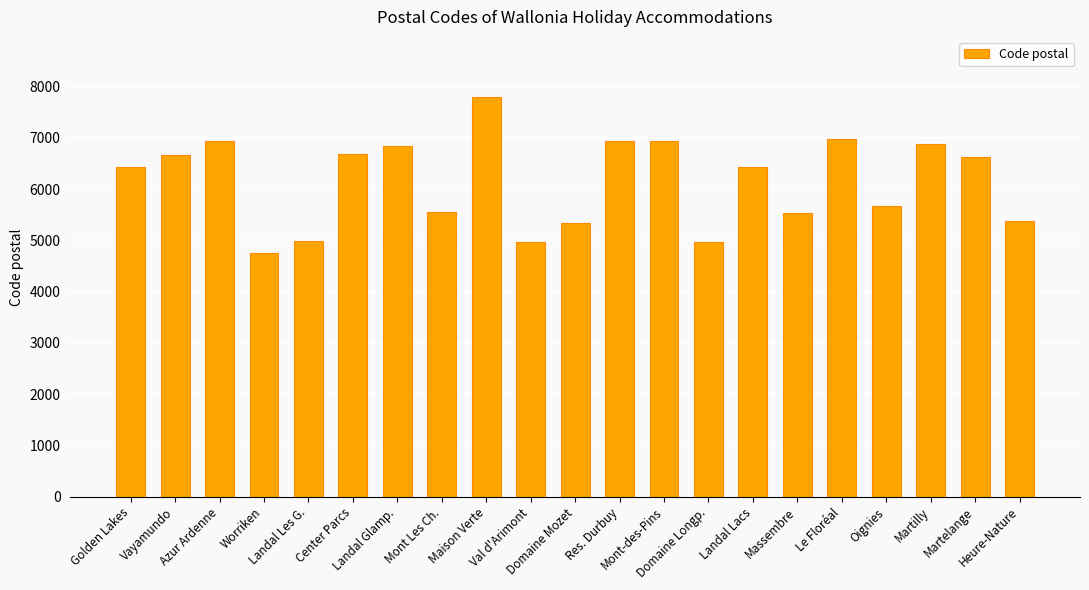

What is the smallest value displayed?

4750